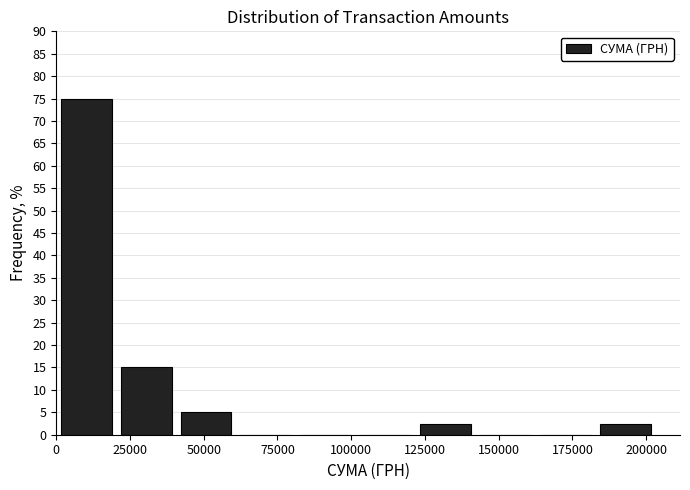

Reading left to right, transcribe this chart: for each bar, give the range it covers on the x-axis and its height. Neither the bar edges nor the heights are printed on the chart, so give them approximately, as read against the axes.

0 to 20000: 75.0
20000 to 40000: 15.0
40000 to 60000: 5.0
60000 to 80000: 0
80000 to 100000: 0
100000 to 120000: 0
120000 to 140000: 2.5
140000 to 160000: 0
160000 to 185000: 0
185000 to 205000: 2.5